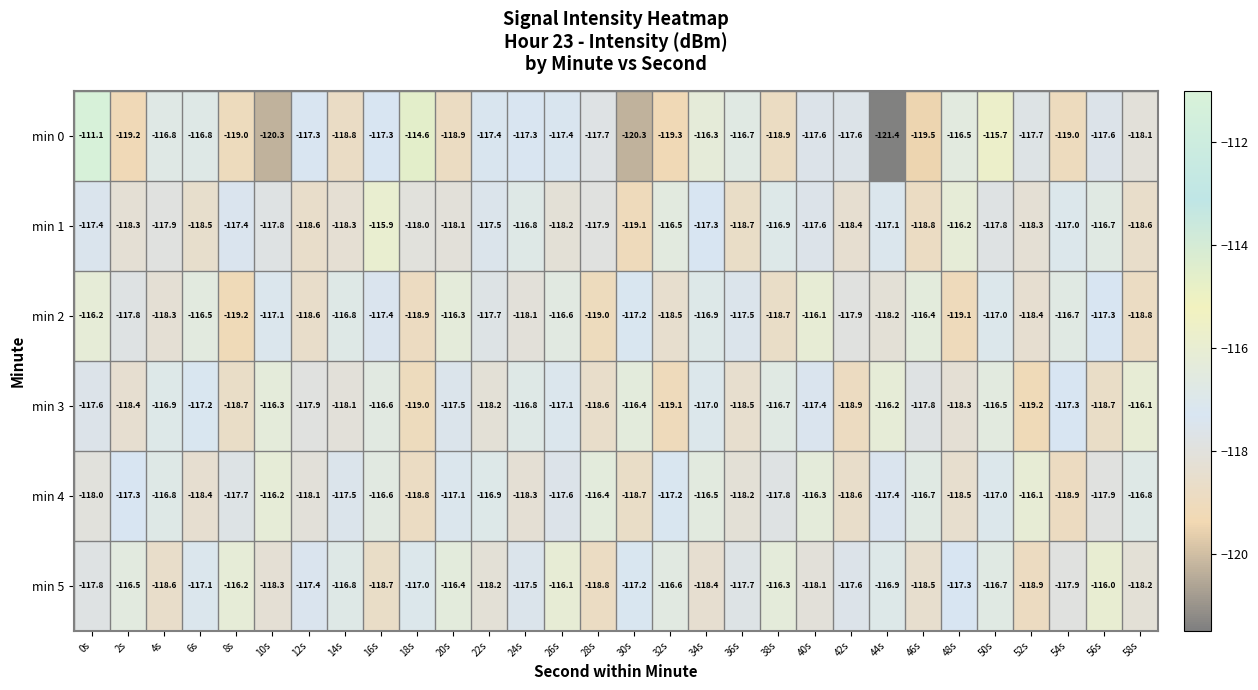

Which series changed the most between 30s and 46s?

min 4